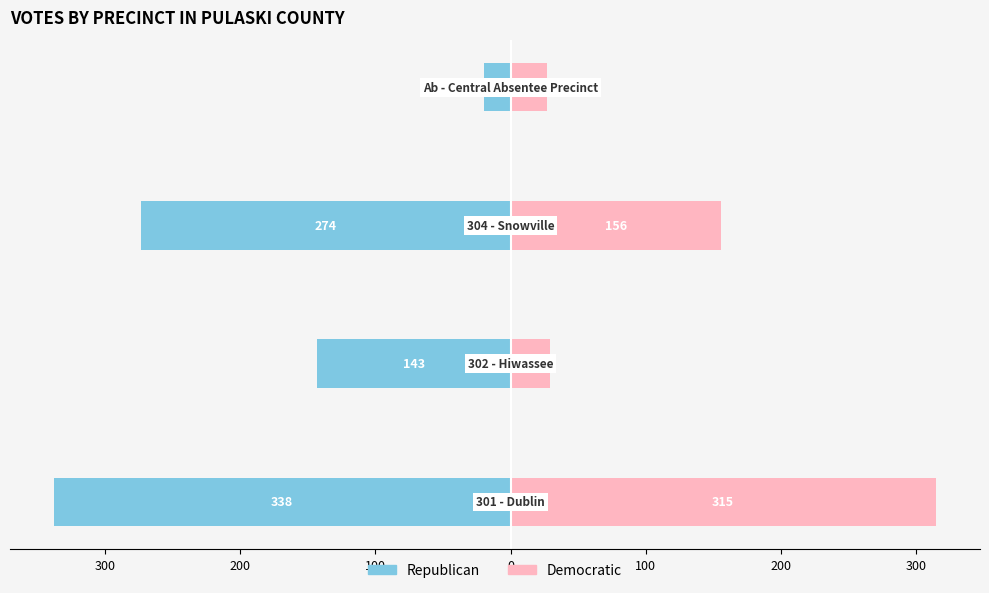

The Democratic series shows 216 at 400. True or false?

False